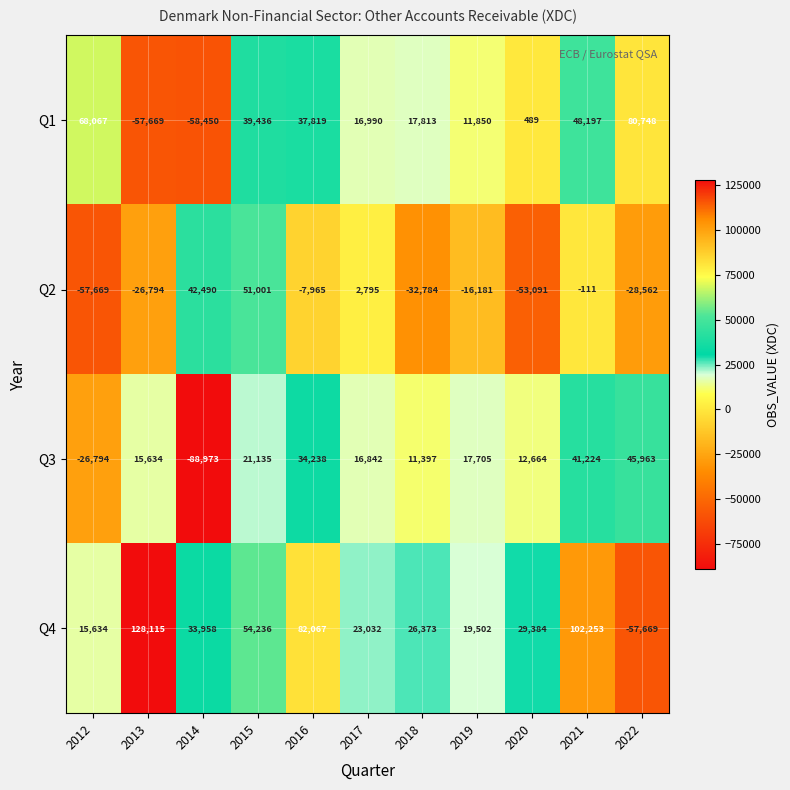

Which series has the largest total across all categories?

Q4